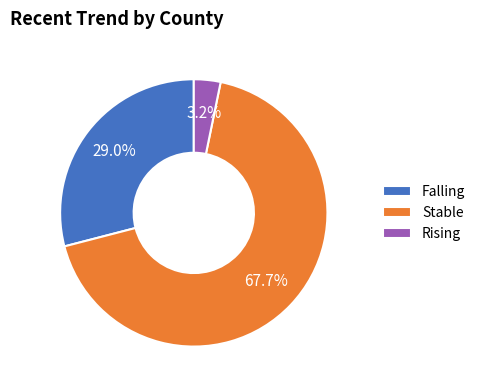

How many slices are in this pie chart?

3